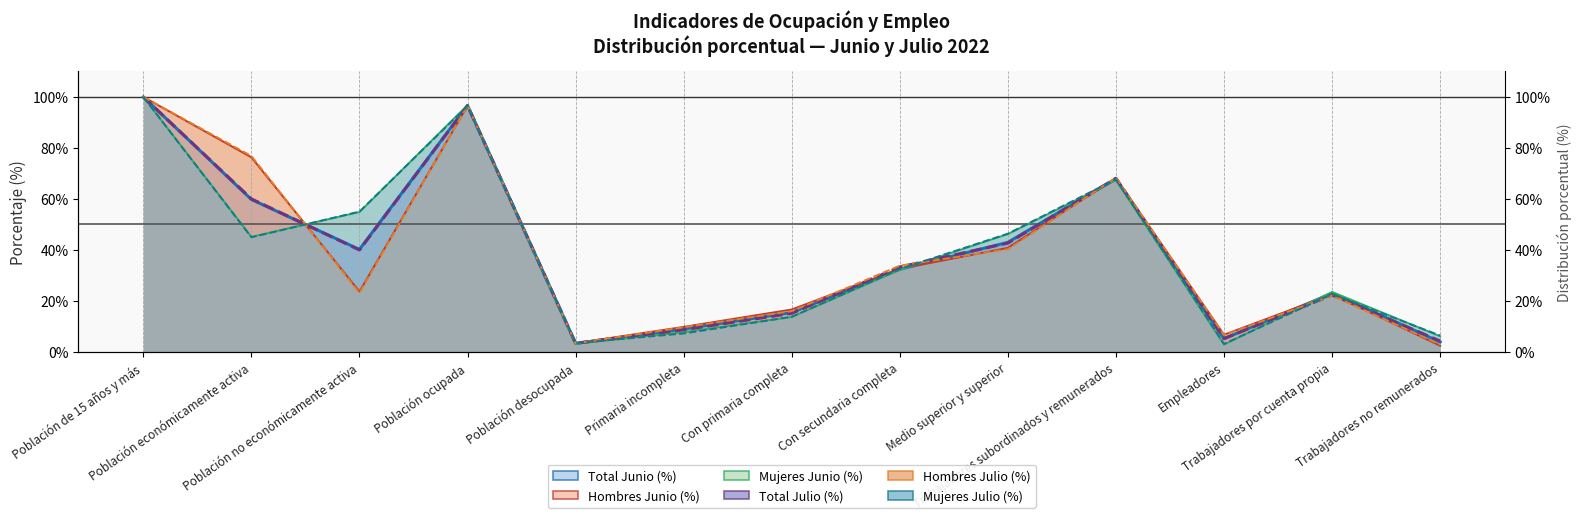

How many intersections are there between Total Julio (%) and Total Junio (%)?

8